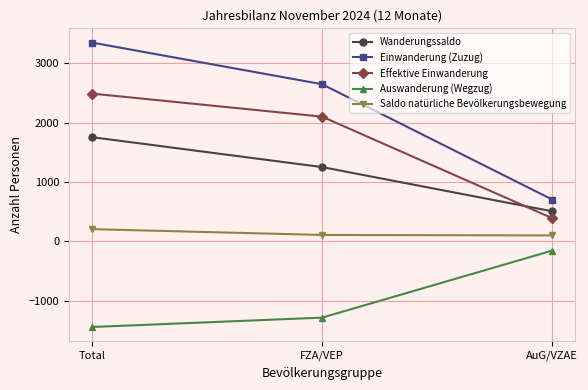

What is the sum of the Auswanderung (Wegzug) values at AuG/VZAE and Total?

-1605